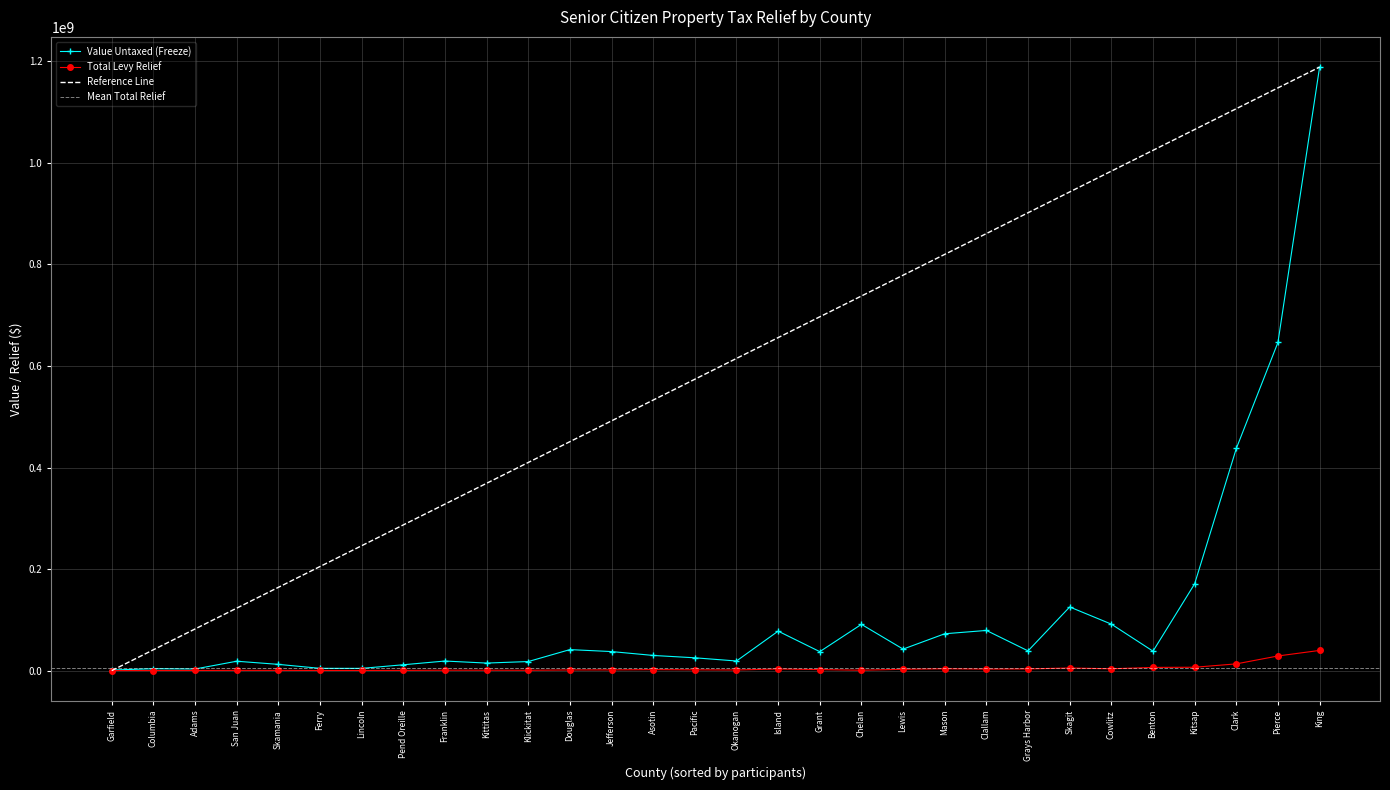

What is the total value across all series at Franklin?

20447679.6